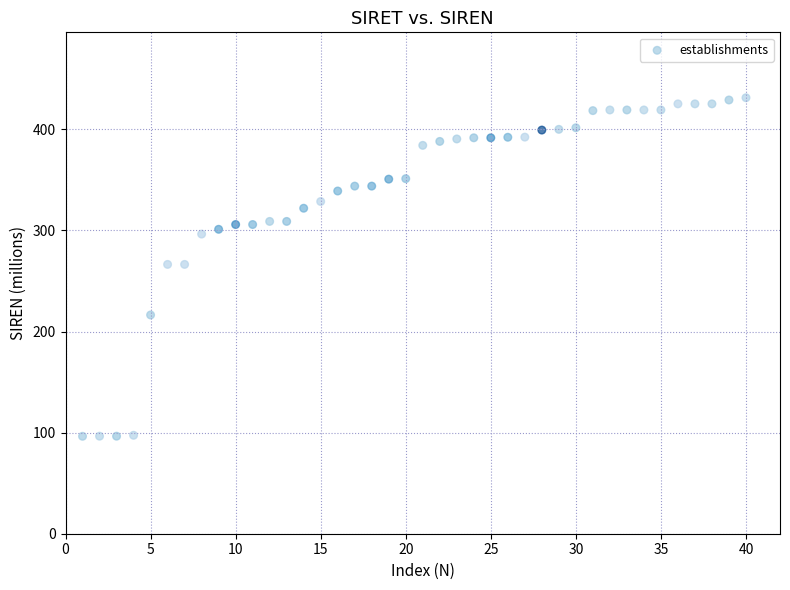

What is the range of Y values (max minus min)?

334.9